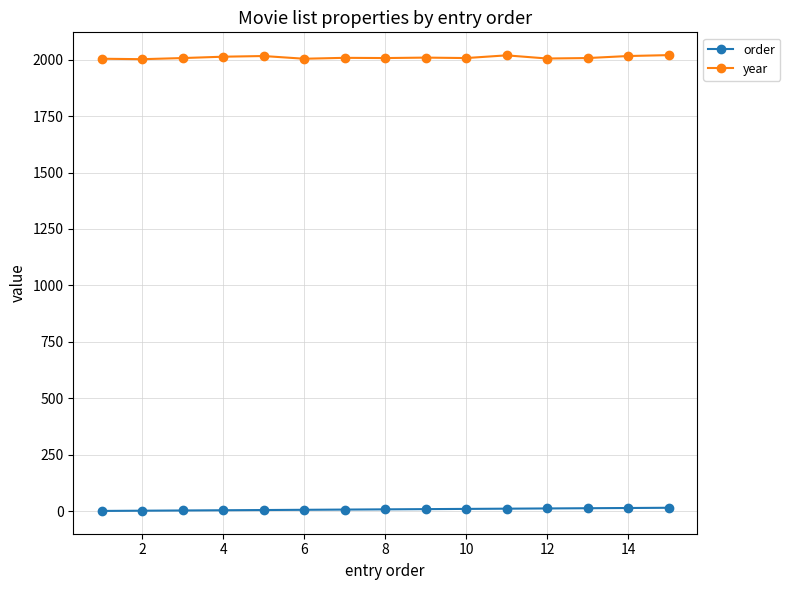

True or false: year has more than 0 points higher than both neighbors.

True